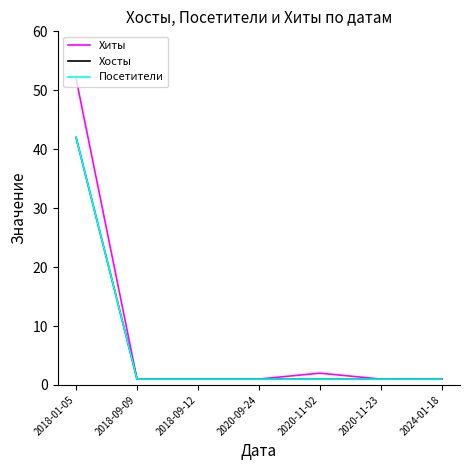

Rank the series by their maximum value, from highest to lowest.

Хиты, Хосты, Посетители